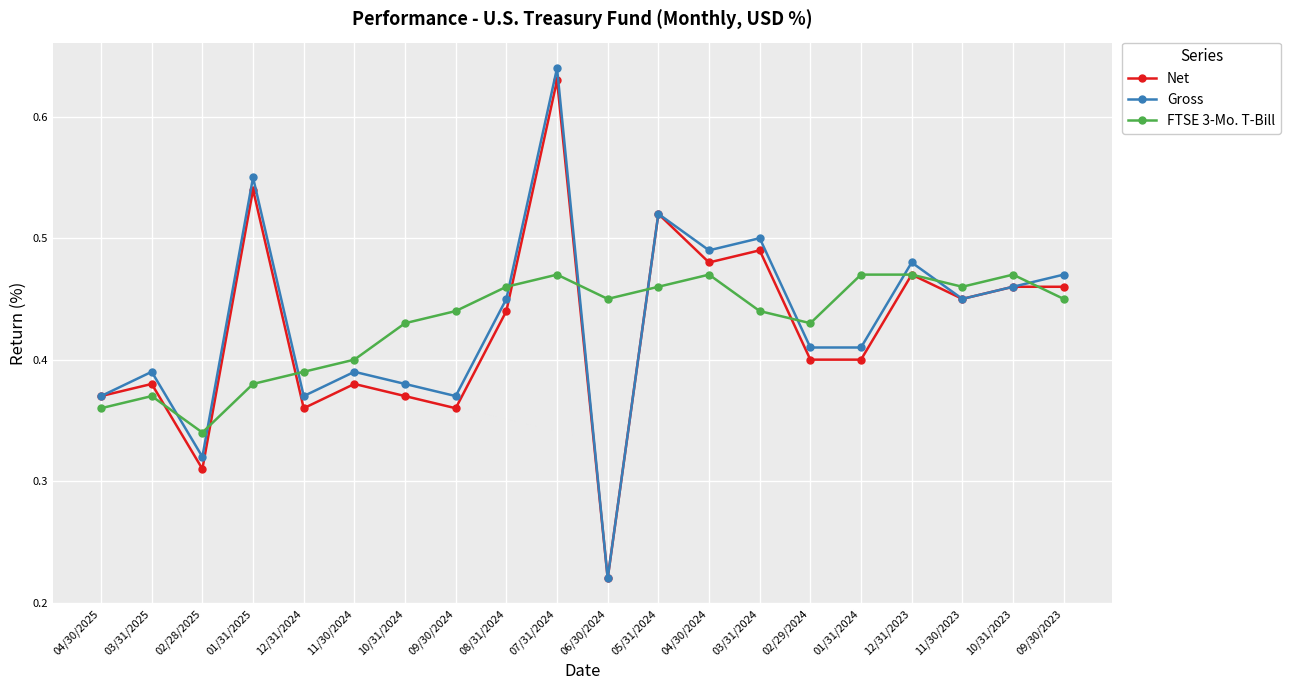

The Net series shows 0.5 at 09/30/2023. True or false?

True